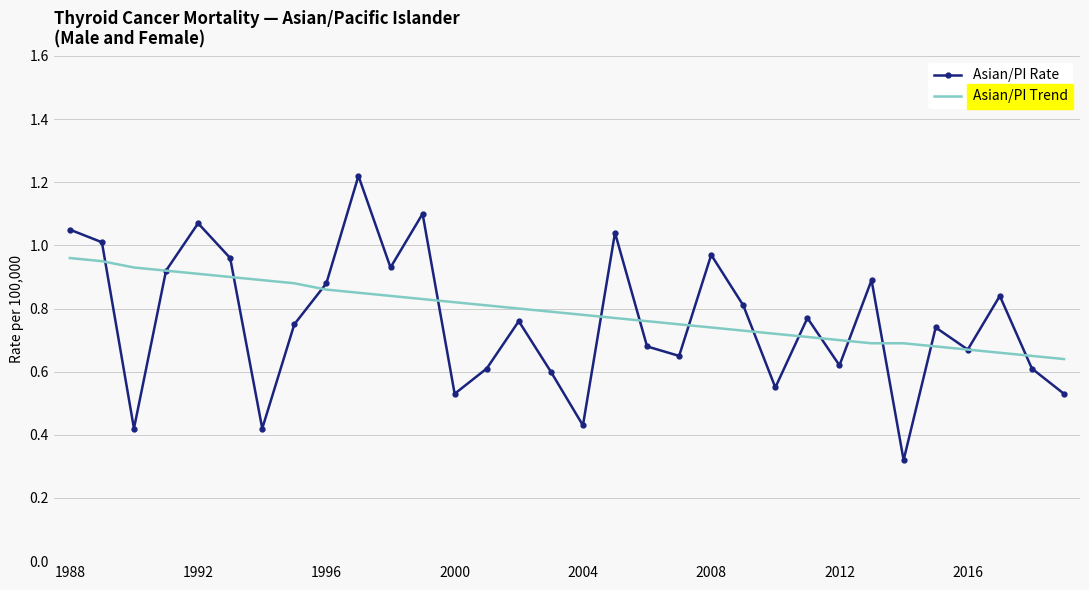

Which series has the largest range (max minus min)?

Asian/PI Rate